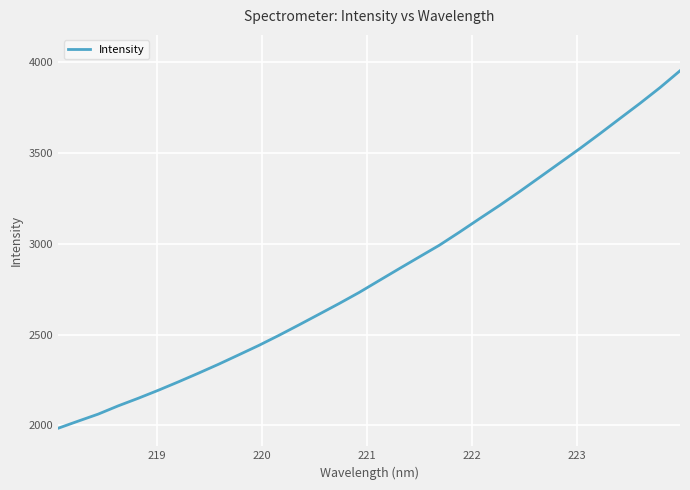

What is the smallest value displayed?

1984.2